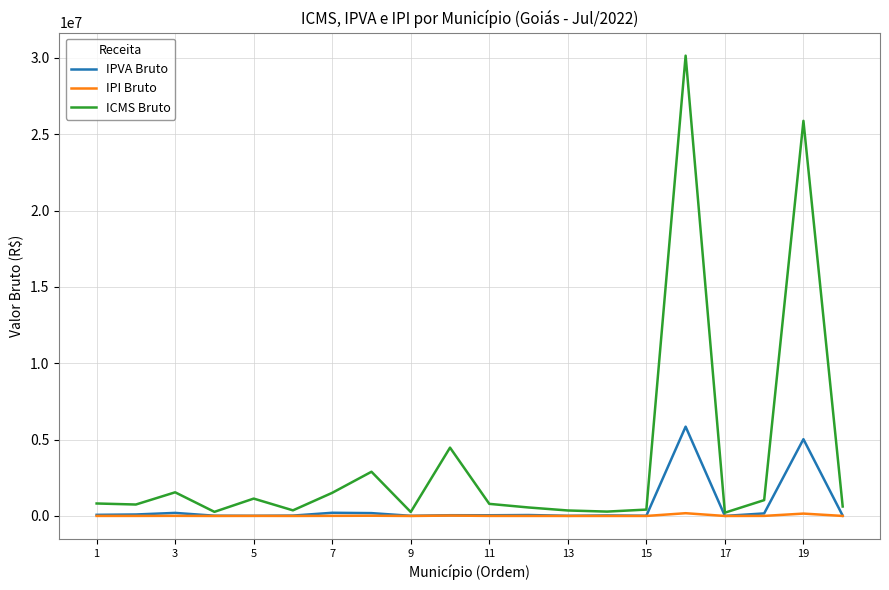

Which series has the widest spread of values?

ICMS Bruto